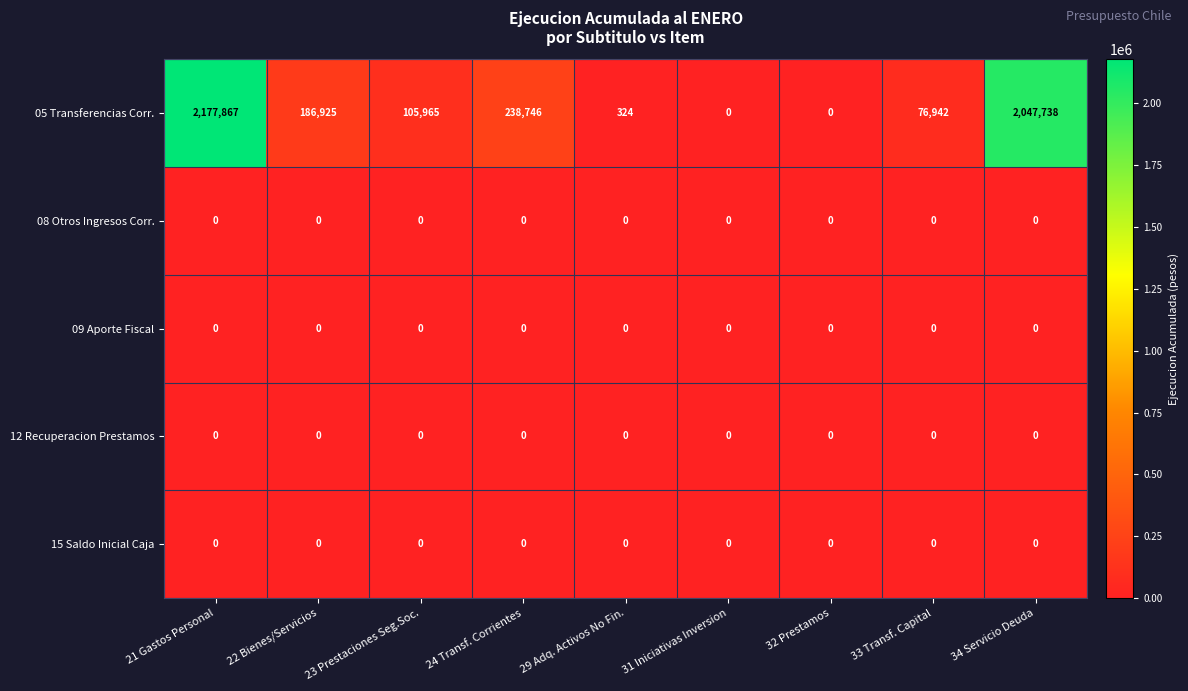

True or false: 15 Saldo Inicial Caja has a value of 0 at 32 Prestamos.

True